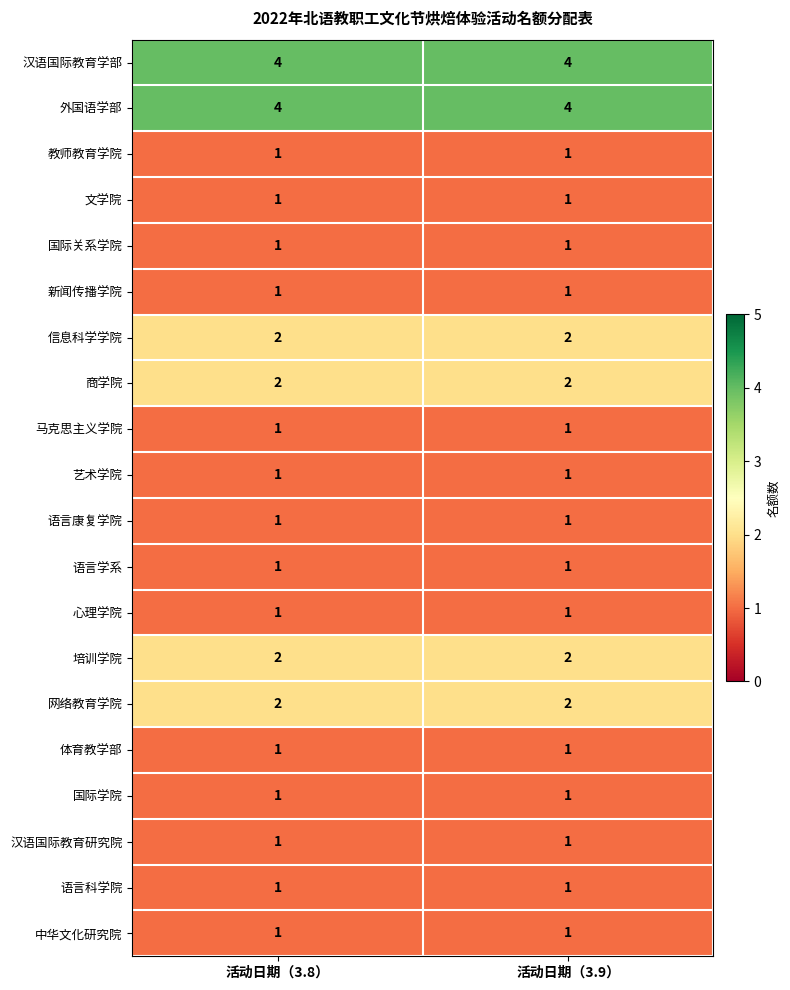

True or false: 网络教育学院 has a value of 2 at 活动日期（3.9）.

True